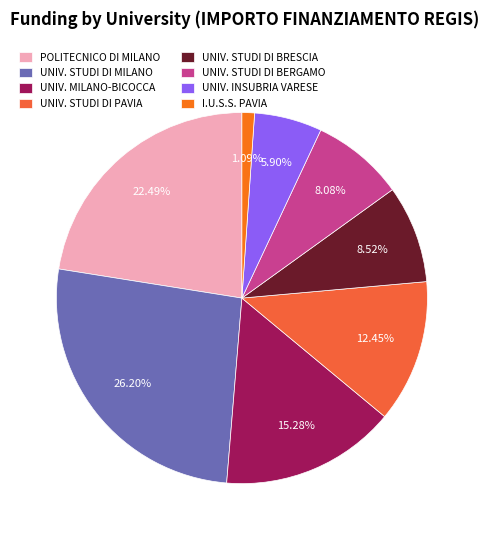

How many segments does this pie chart have?

8